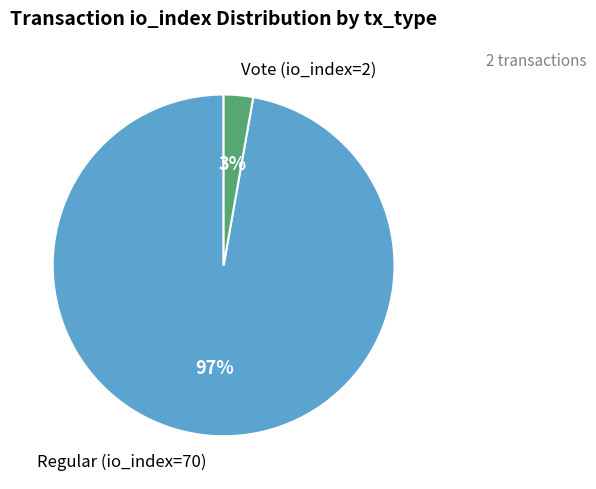

Does any single category account for the majority?

Yes